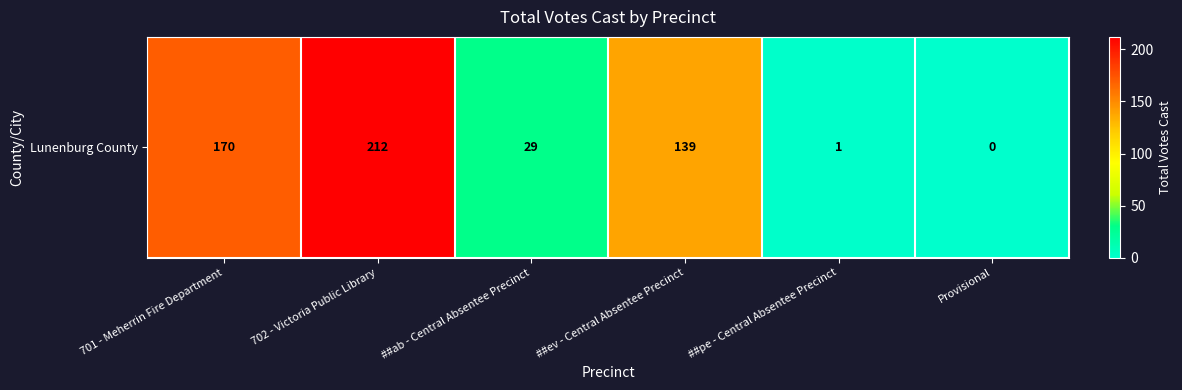

List the labels in order of value, largest first.

702 - Victoria Public Library, 701 - Meherrin Fire Department, ##ev - Central Absentee Precinct, ##ab - Central Absentee Precinct, ##pe - Central Absentee Precinct, Provisional